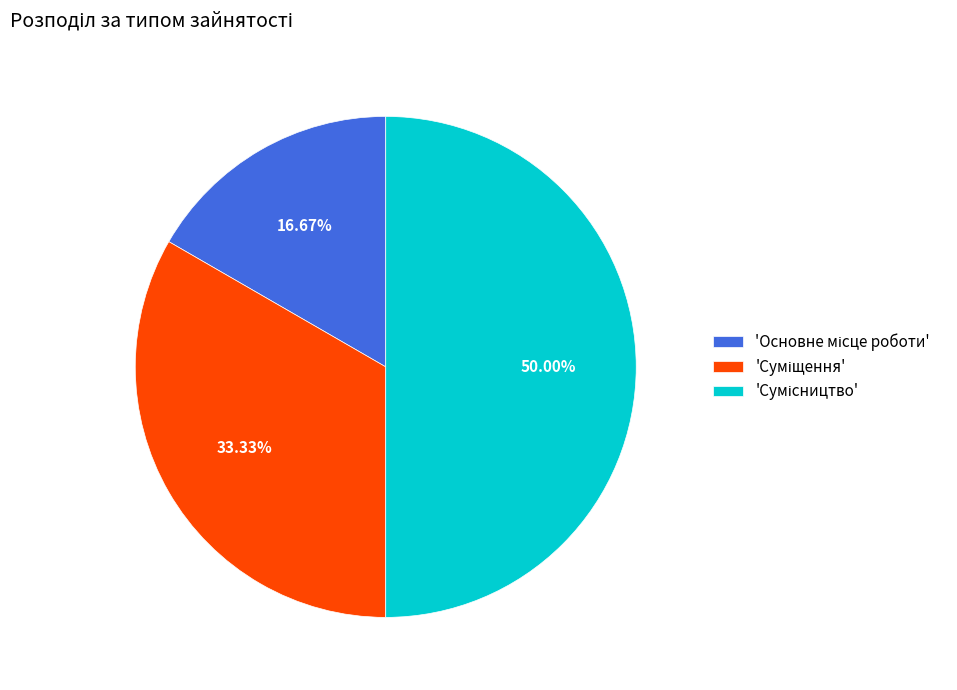

How many slices are in this pie chart?

3